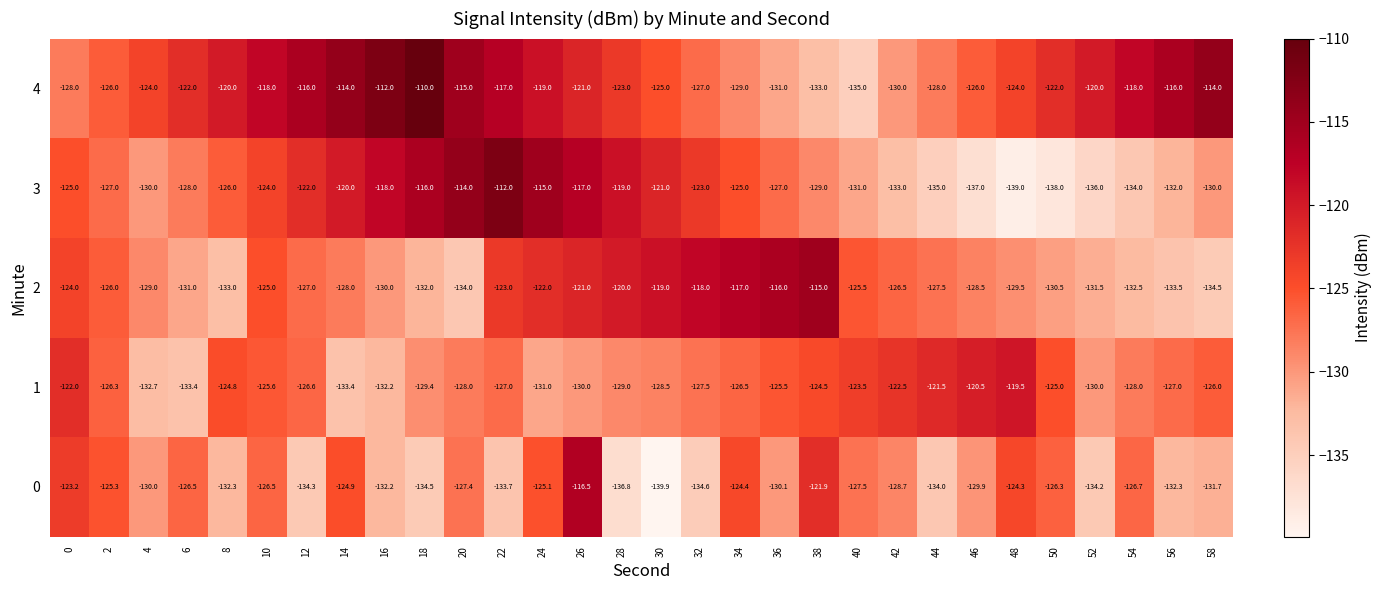

How many categories are shown in the chart?

30